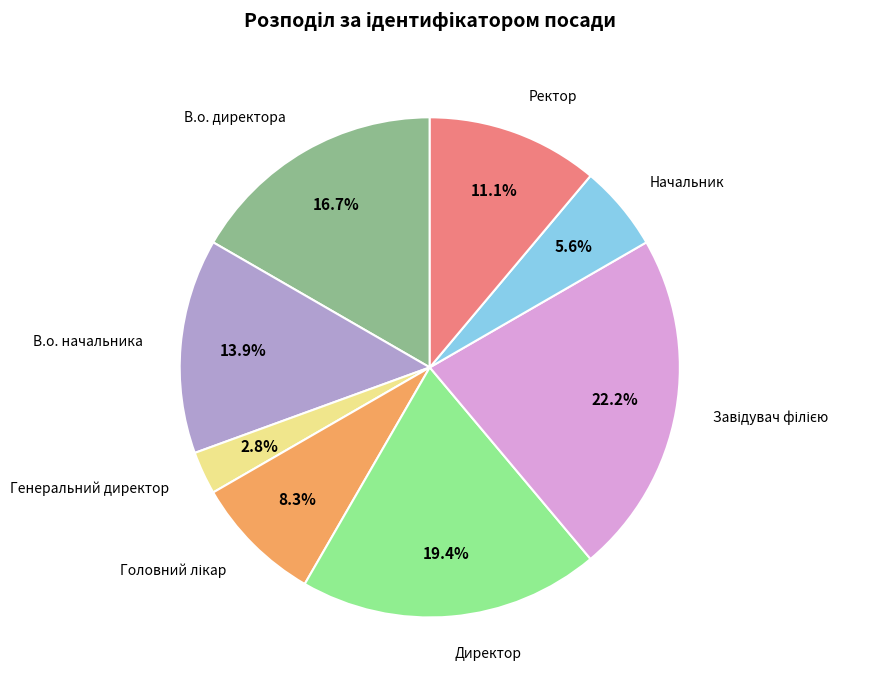

Is there any slice that represents more than half of the pie?

No